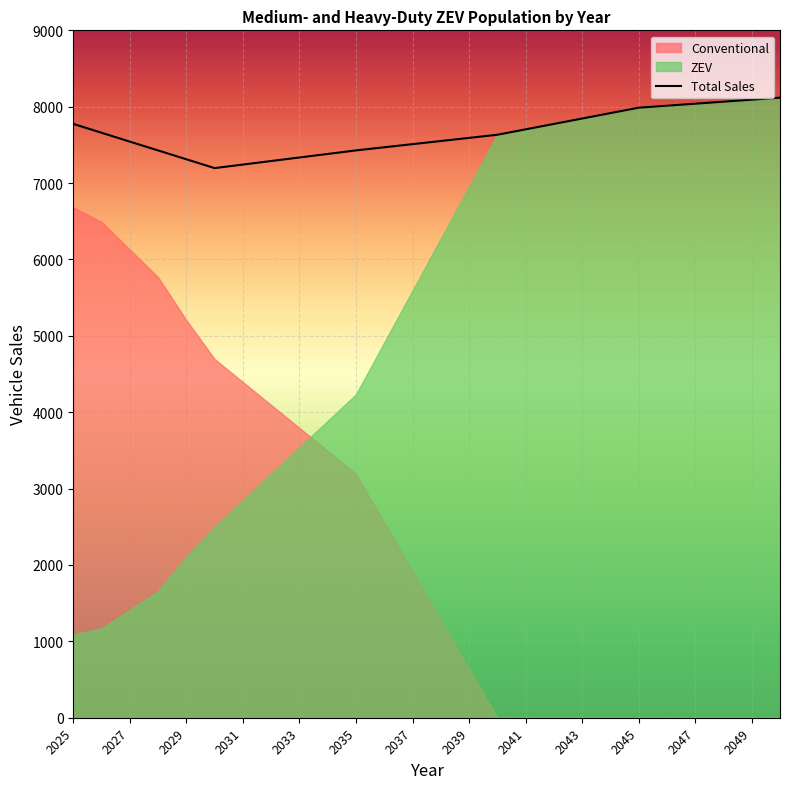

How many interior local valleys (lower than both neighbors) does the data have?

1